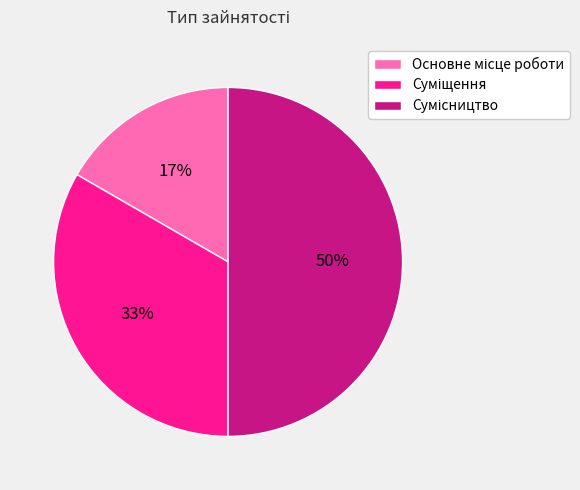

How many slices are in this pie chart?

3